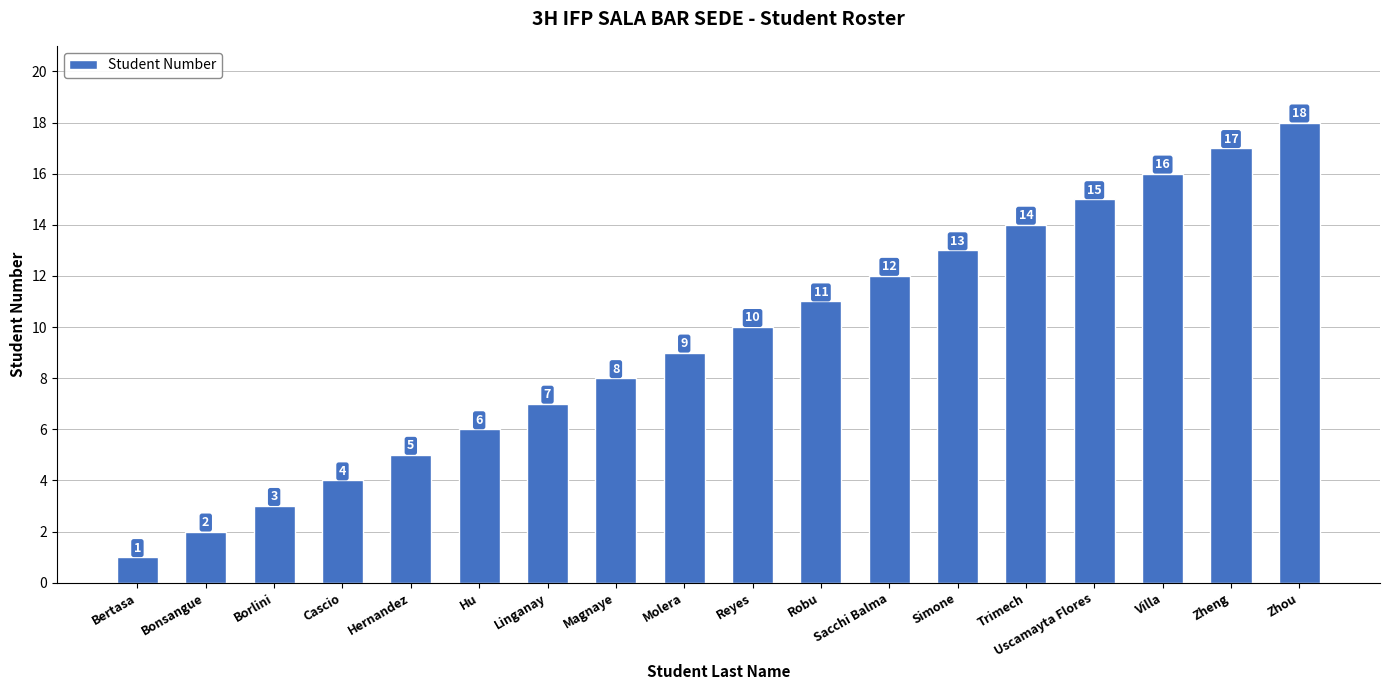

What is the greatest value displayed?

18